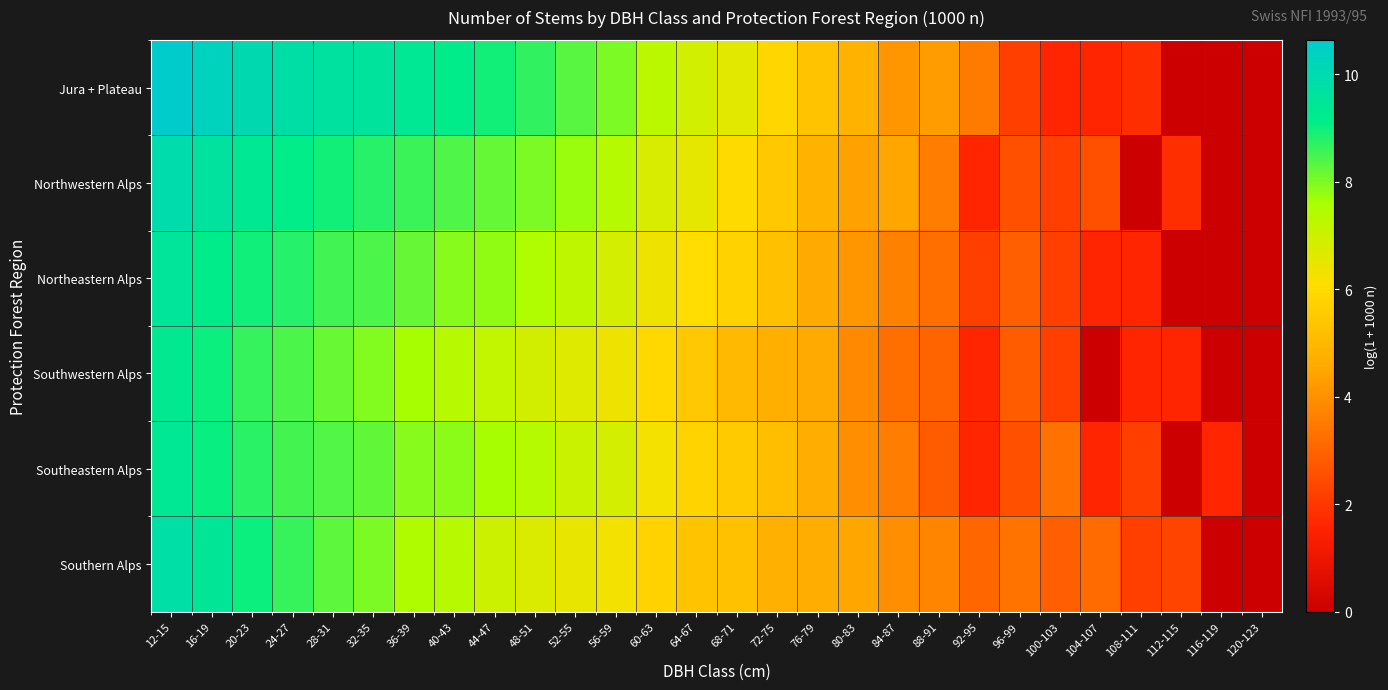

Which has a higher value, 44-47 or 116-119?

44-47